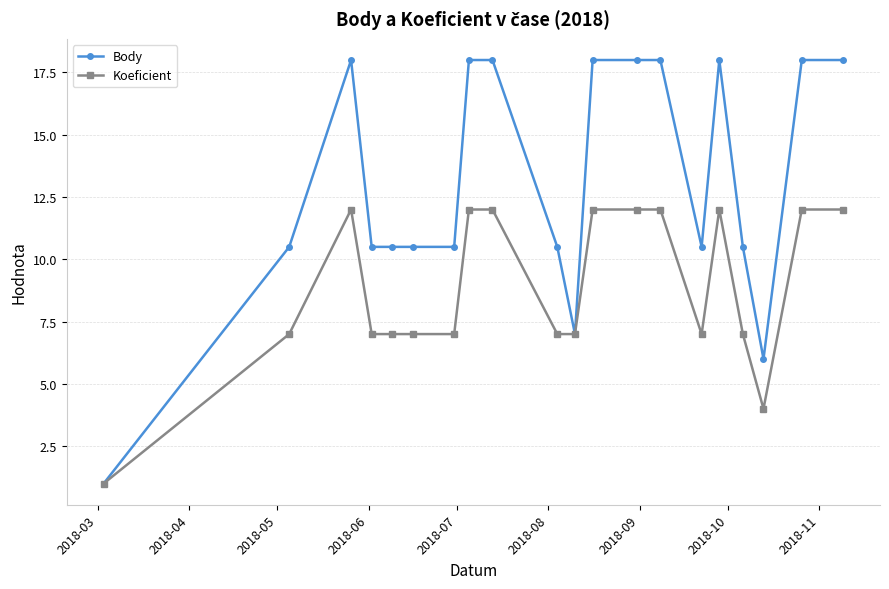

Which series has the largest range (max minus min)?

Body